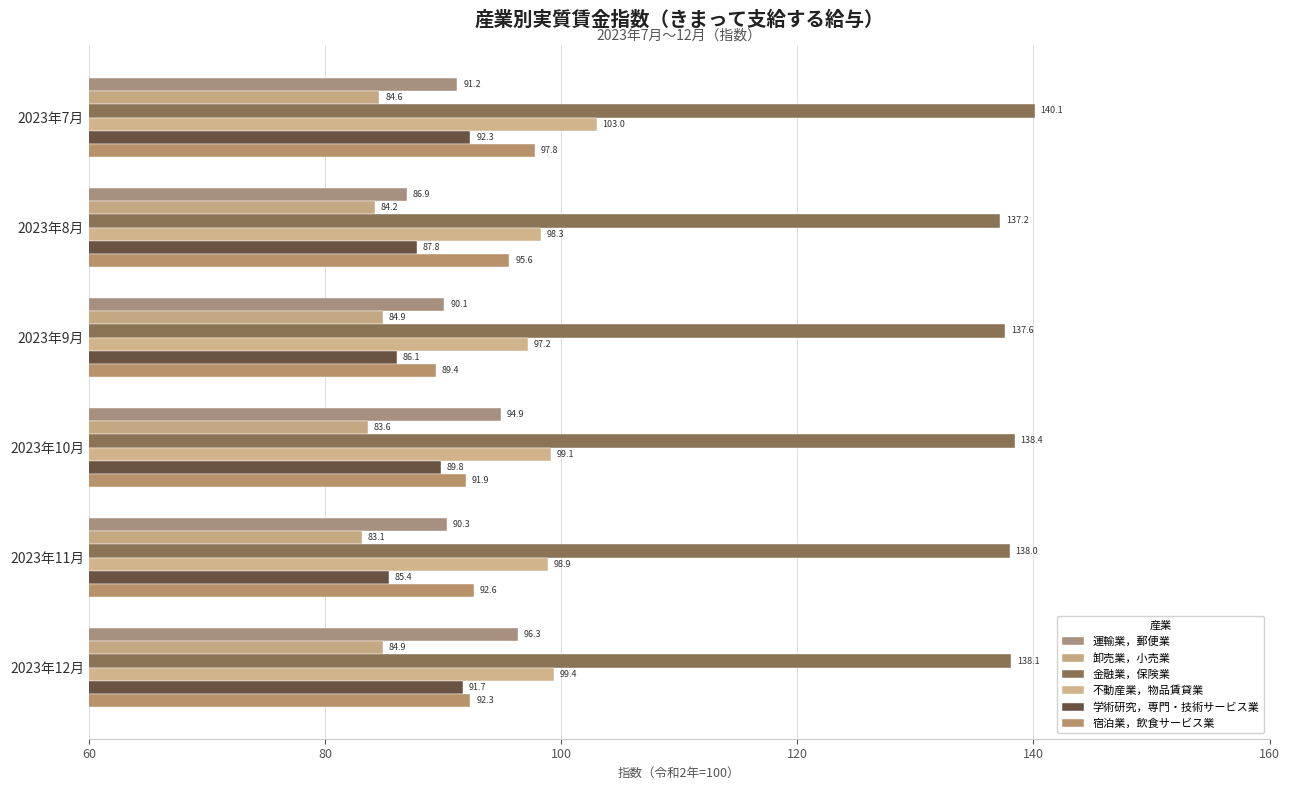

What is the value of the 学術研究，専門・技術サービス業 bar at the 3rd from the left?

86.1